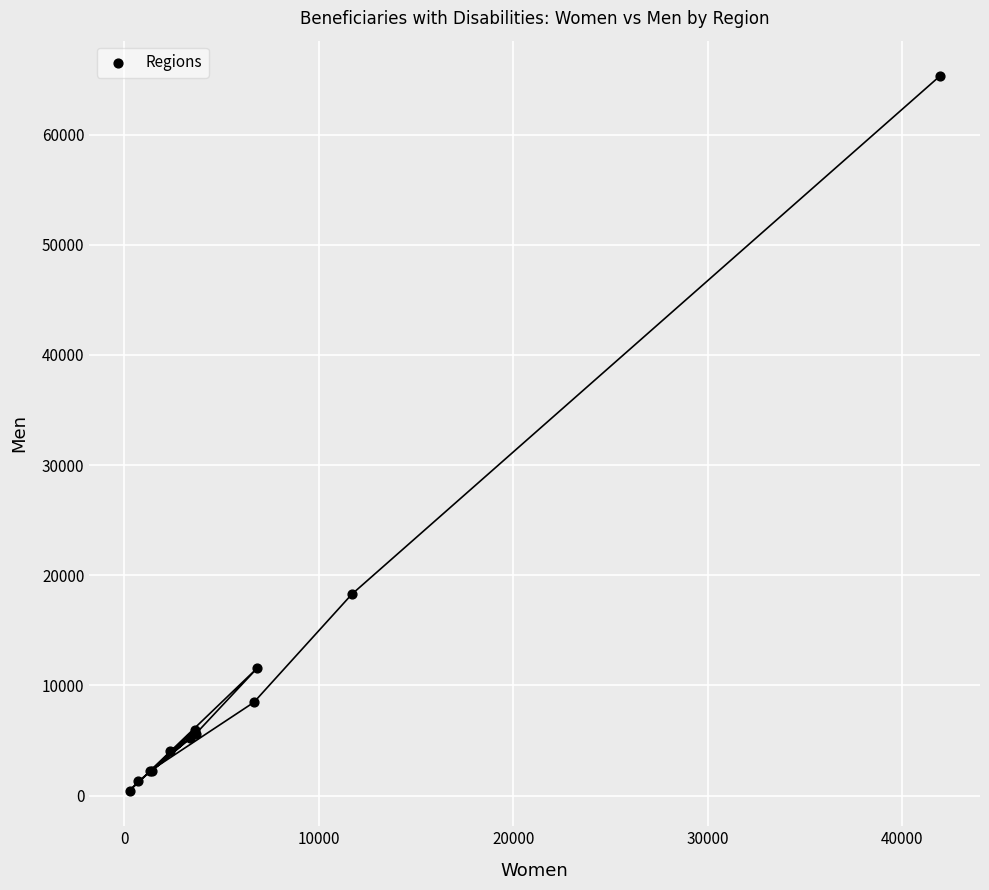

What Y value in the scatter plot is closest to 32872?

18274